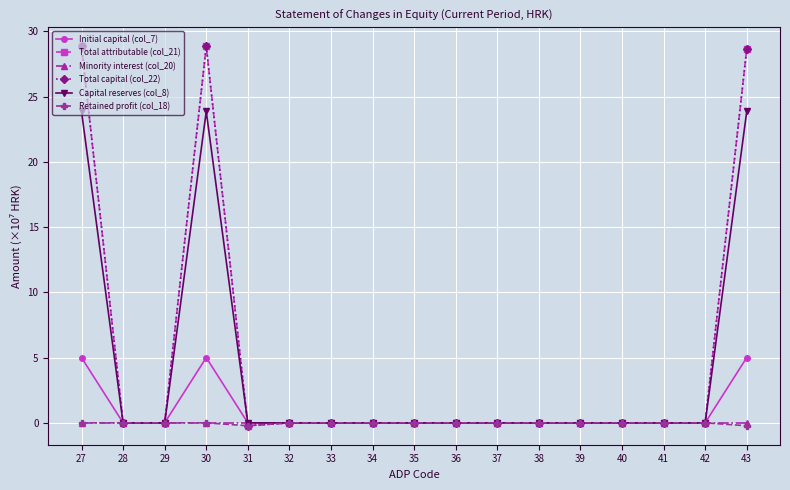

Does the chart have visible grid lines?

Yes